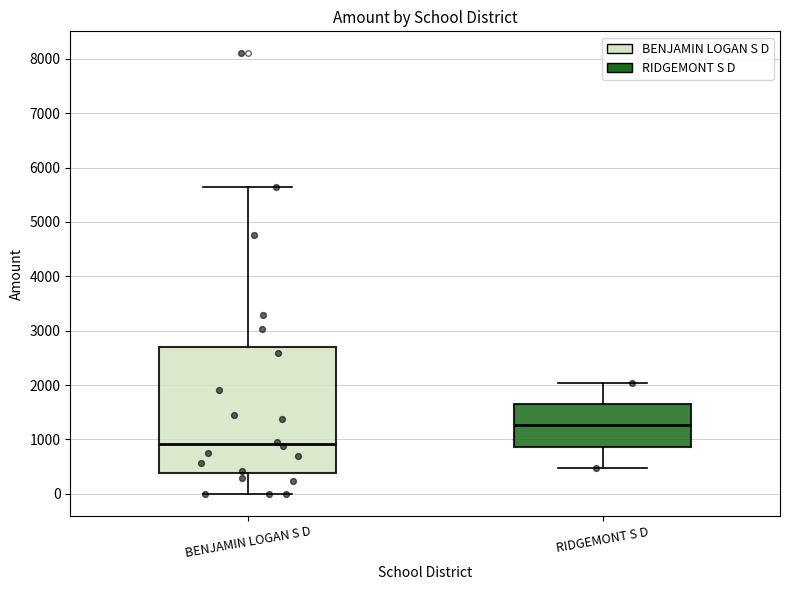

Where does the upper whisker of the box for BENJAMIN LOGAN S D end on the y-axis? The values are not printed on the chart, so give them approximately, as read against the axis.

5600